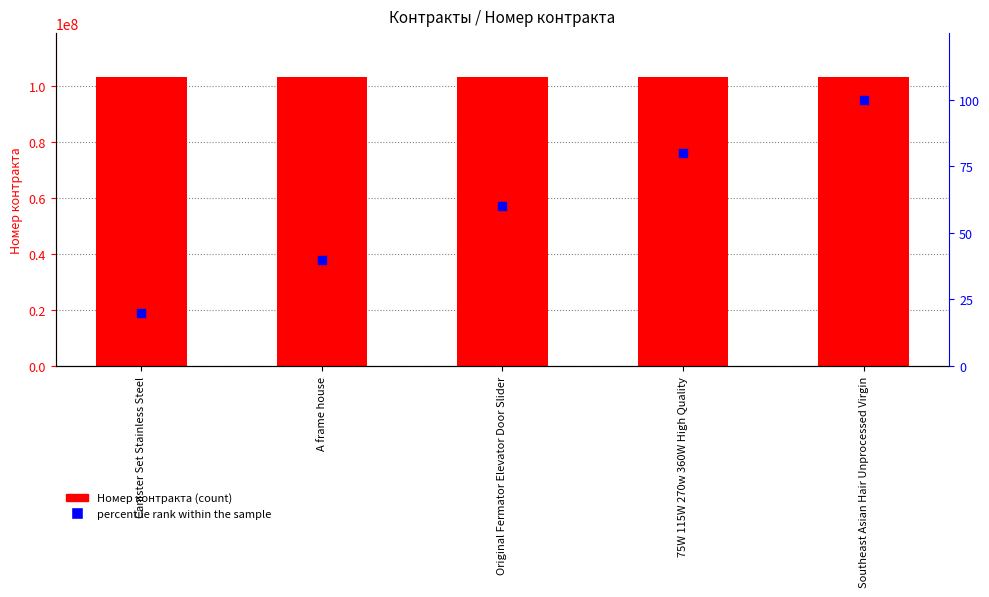

What is the total value across all series at Southeast Asian Hair Unprocessed Virgin?

103328219